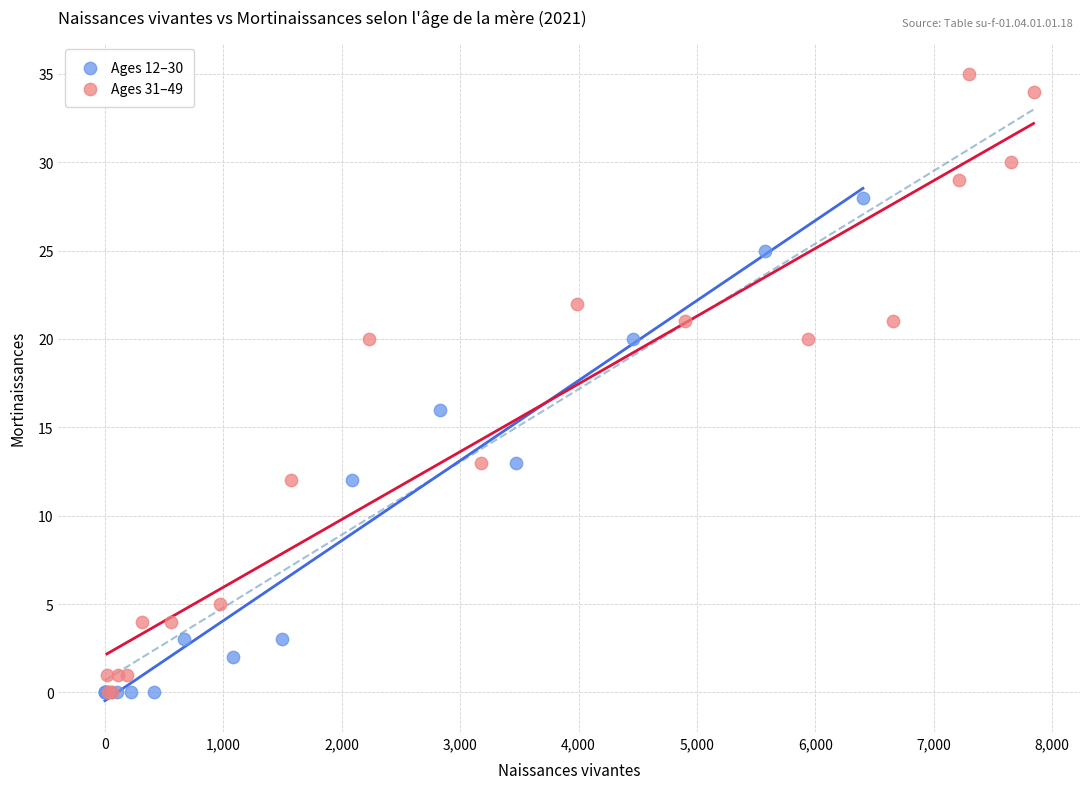

Which series reaches the maximum Y coordinate?

Ages 31–49